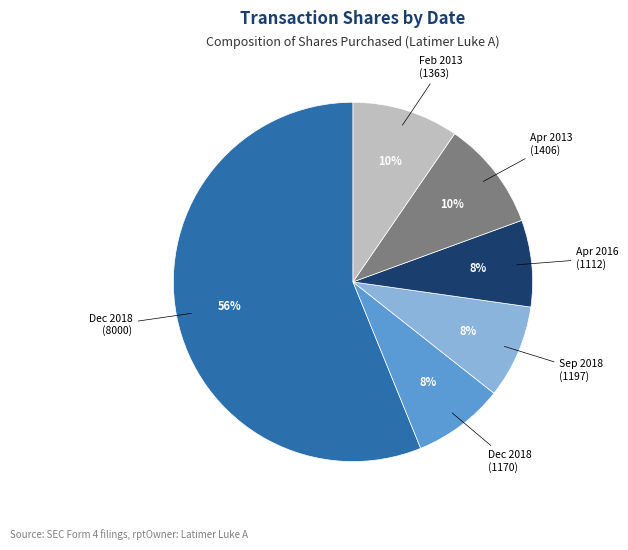

Is there any slice that represents more than half of the pie?

Yes